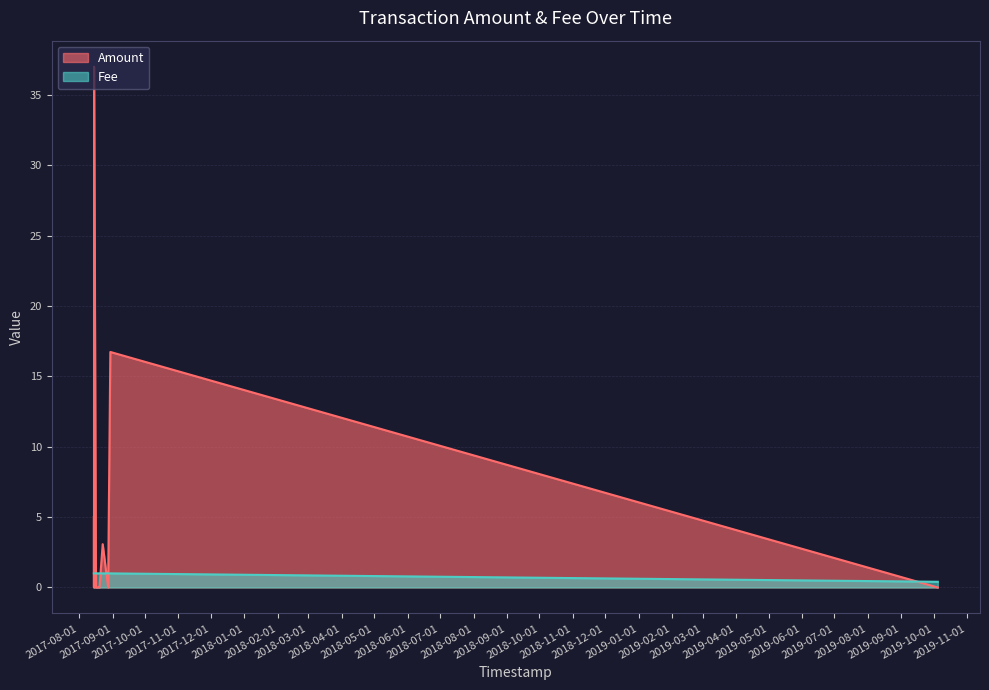

Where do Amount and Fee first cross each other?

0 and 1